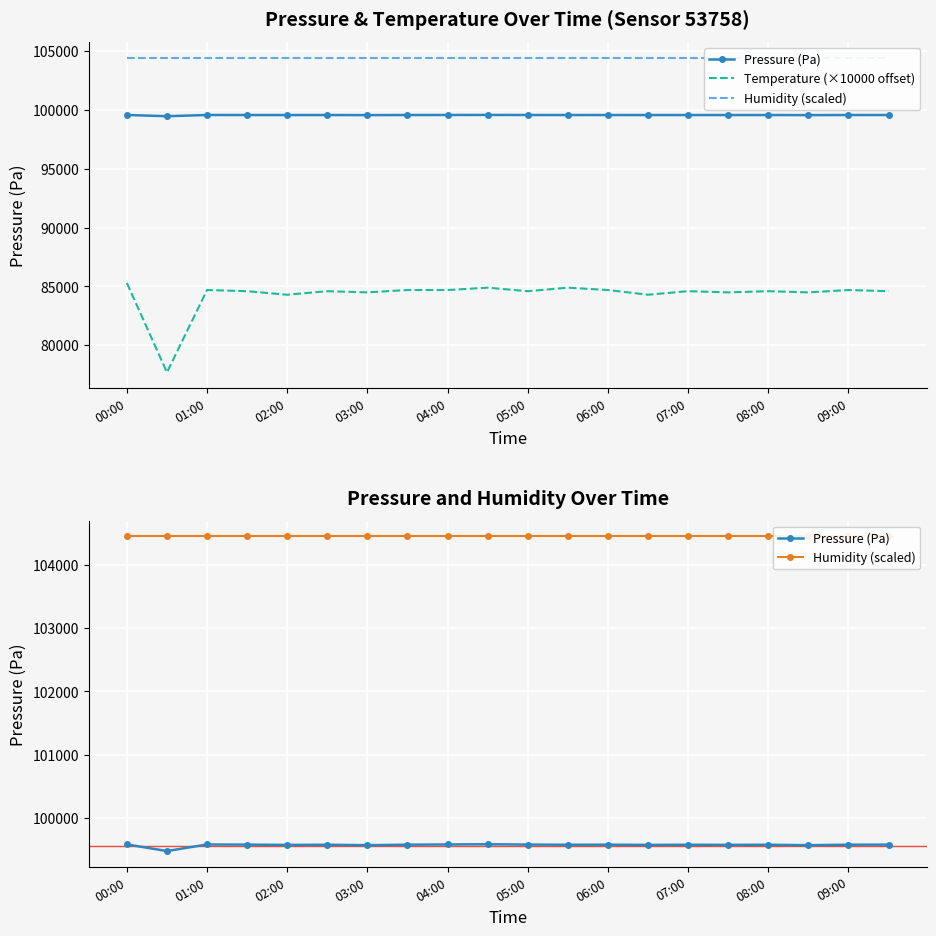

What are all the series names shown in the legend?

Pressure (Pa), Temperature (×10000 offset), Humidity (scaled)